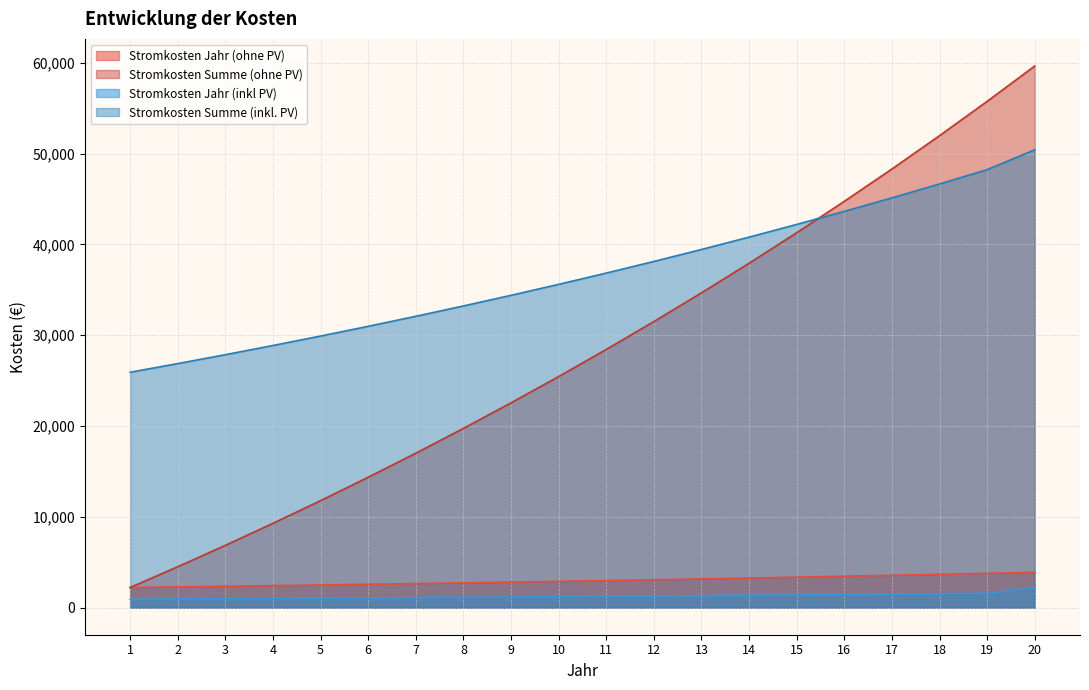

The Stromkosten Summe (inkl. PV) series shows 19759.3 at 13. True or false?

False